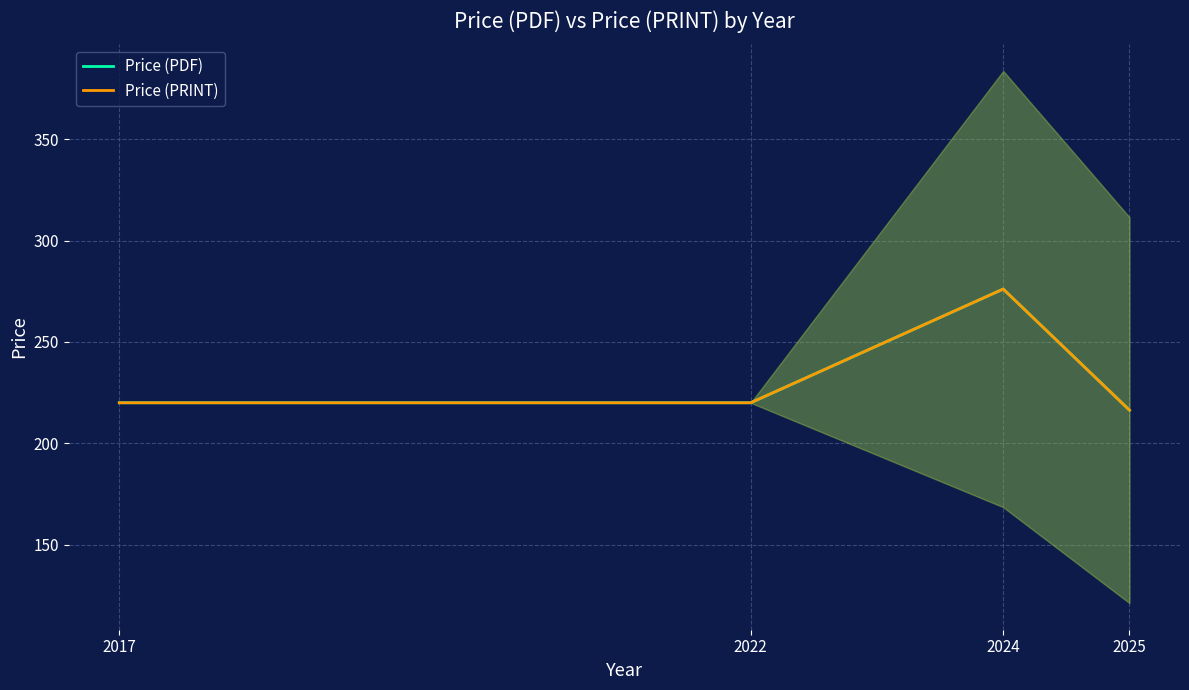

True or false: Price (PRINT) has a value of 216.4 at 2025.

True